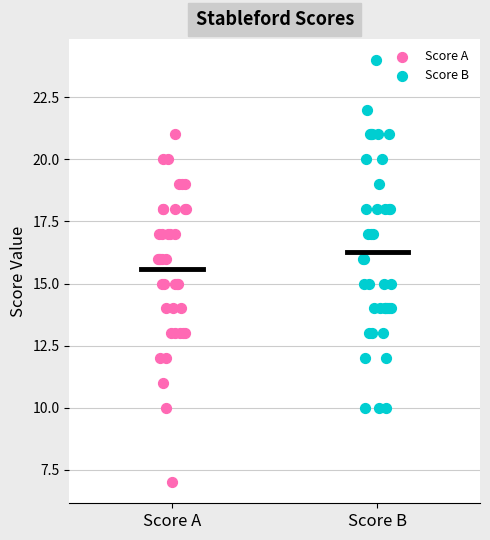

Which series contains the lowest Y value?

Score A